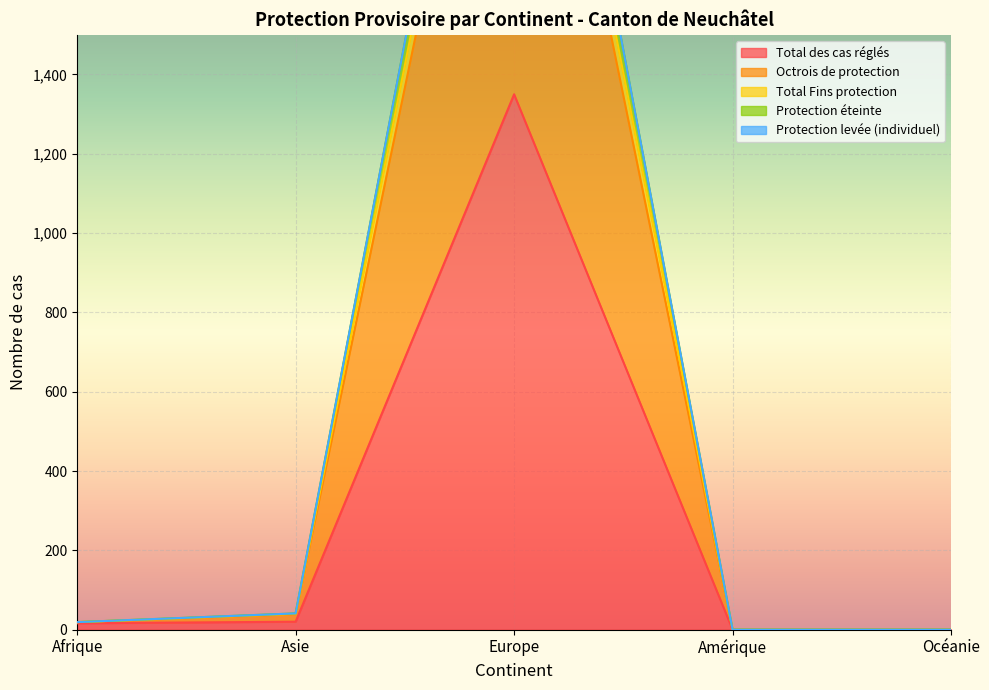

True or false: Total des cas réglés has a value of 0 at Amérique.

True